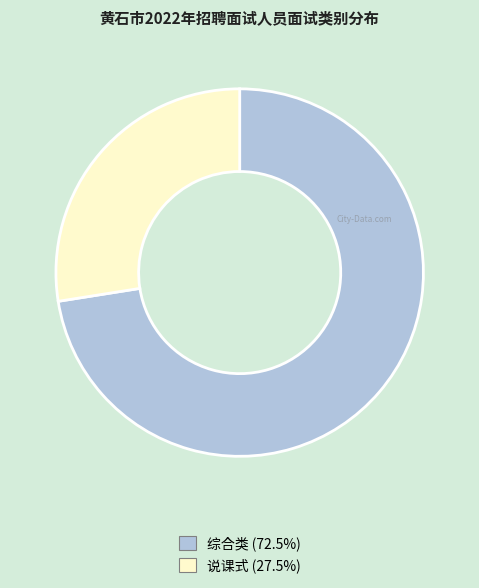

True or false: 说课式 accounts for 28% of the total.

True